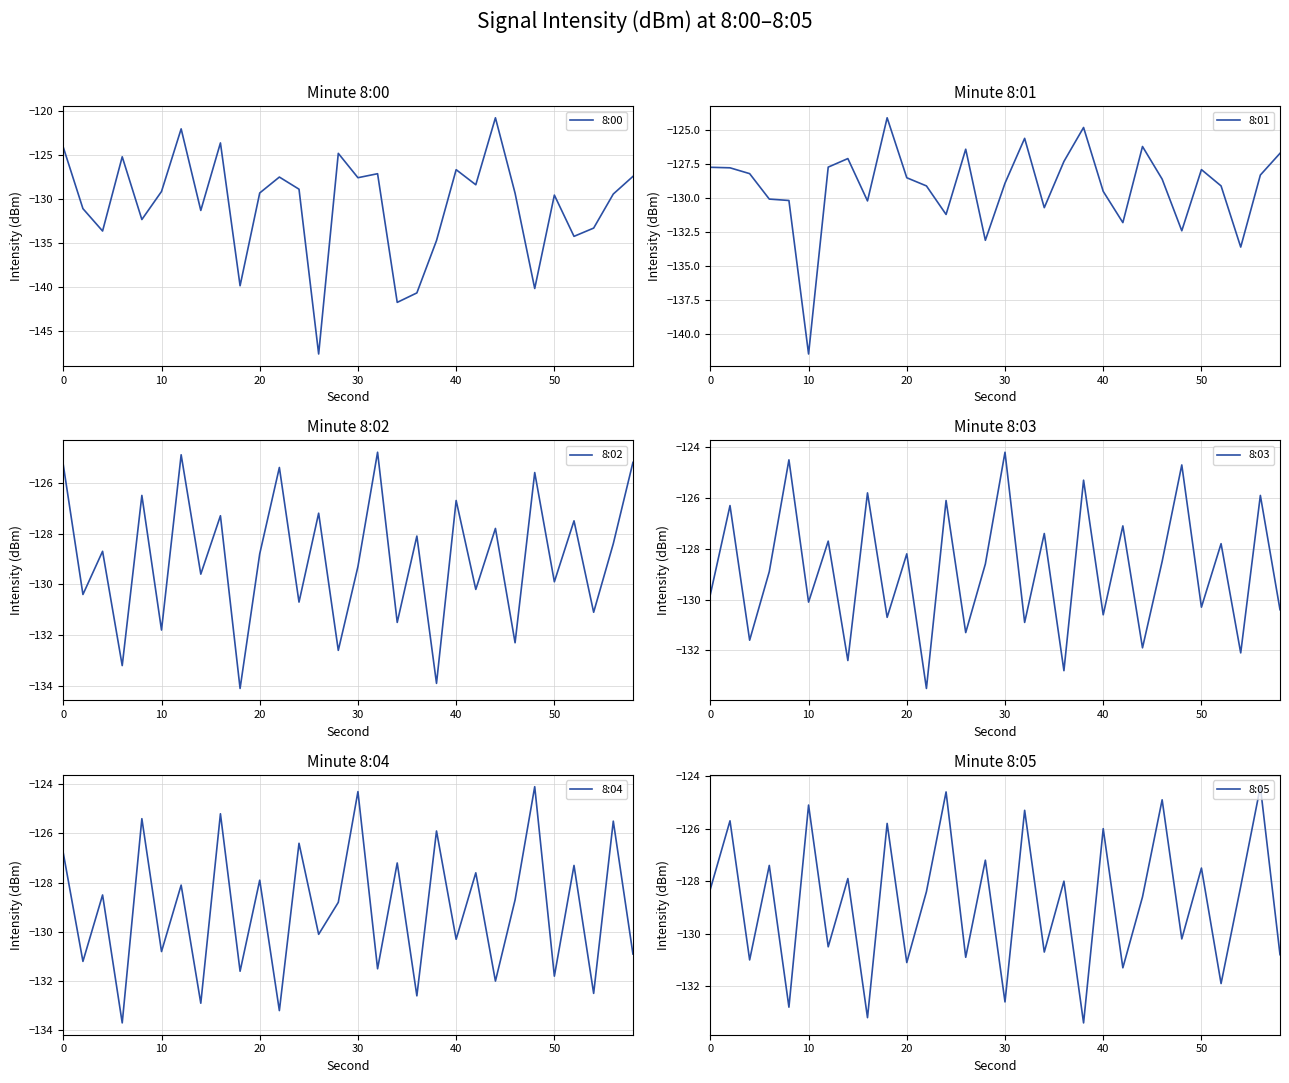

How many lines are shown in the chart?

6